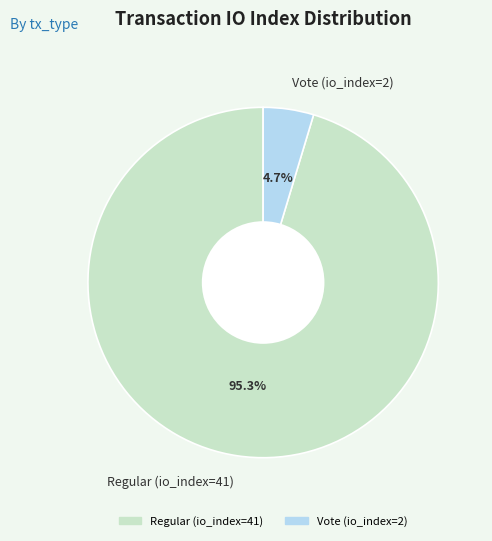

To the nearest percent, what is the average slice percentage?

50%